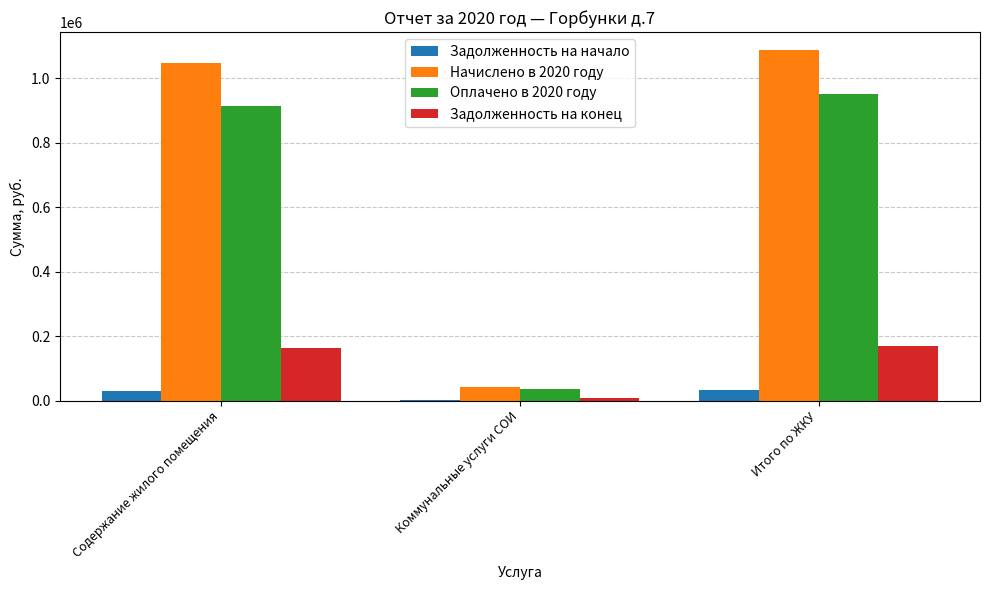

The Задолженность на начало series shows 1436.9 at Коммунальные услуги СОИ. True or false?

True